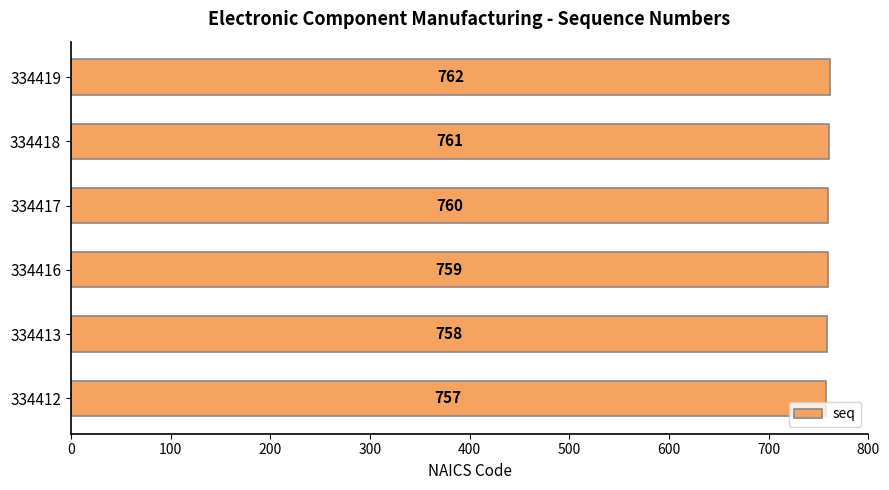

Rank the categories by value from lowest to highest.

334412, 334413, 334416, 334417, 334418, 334419